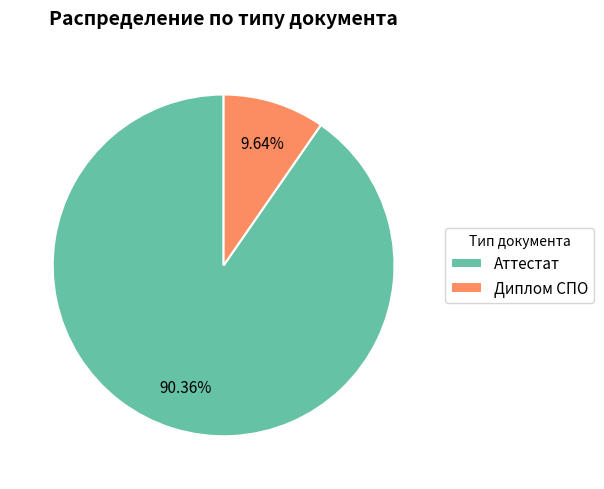

Rank the categories by value from lowest to highest.

Диплом СПО, Аттестат